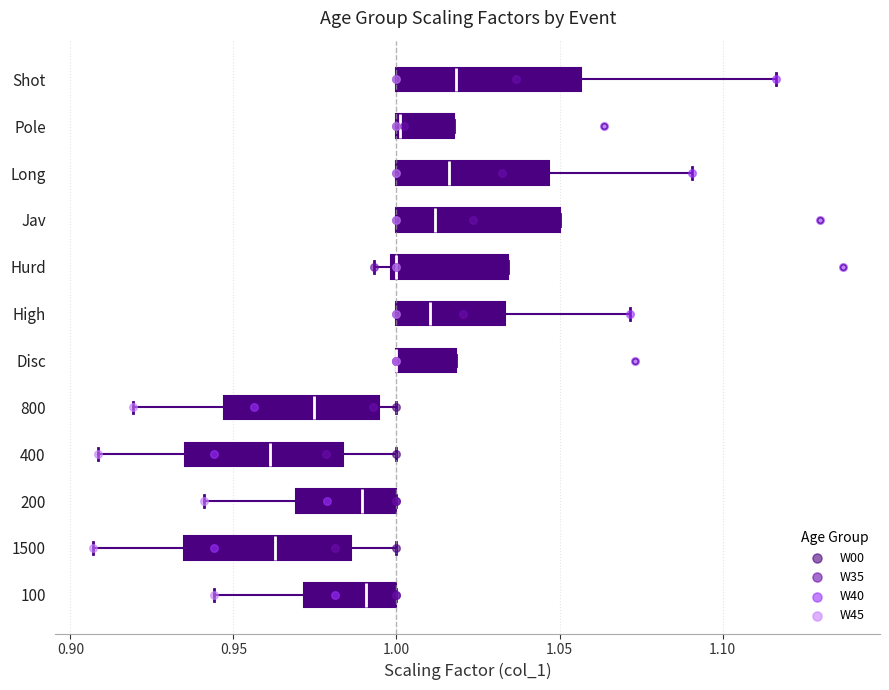

Which box is the widest, from its left edge to its right edge?

Shot